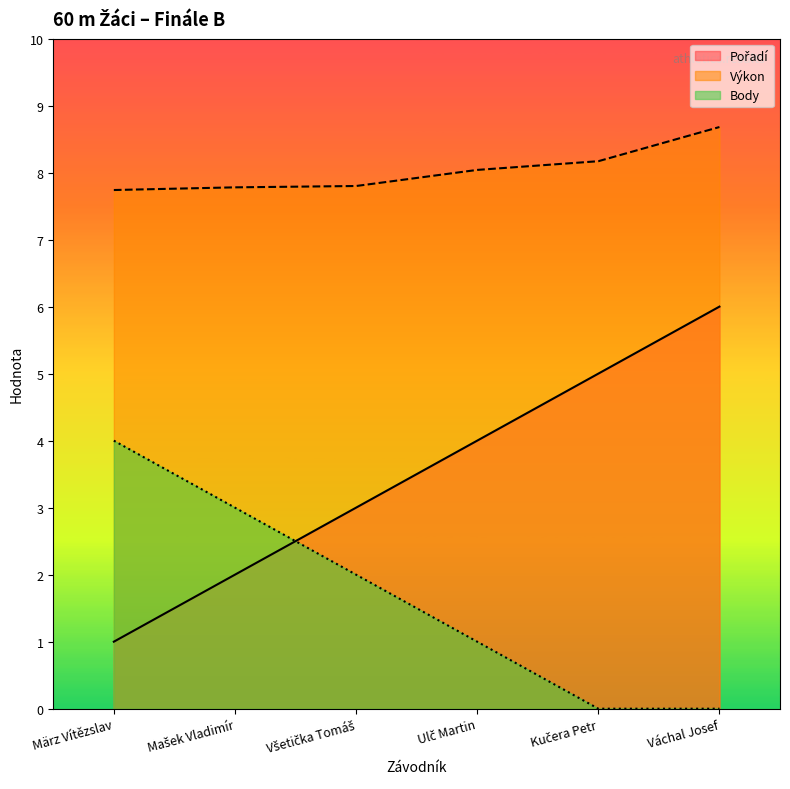

What position from the left is Mašek Vladimír?

2